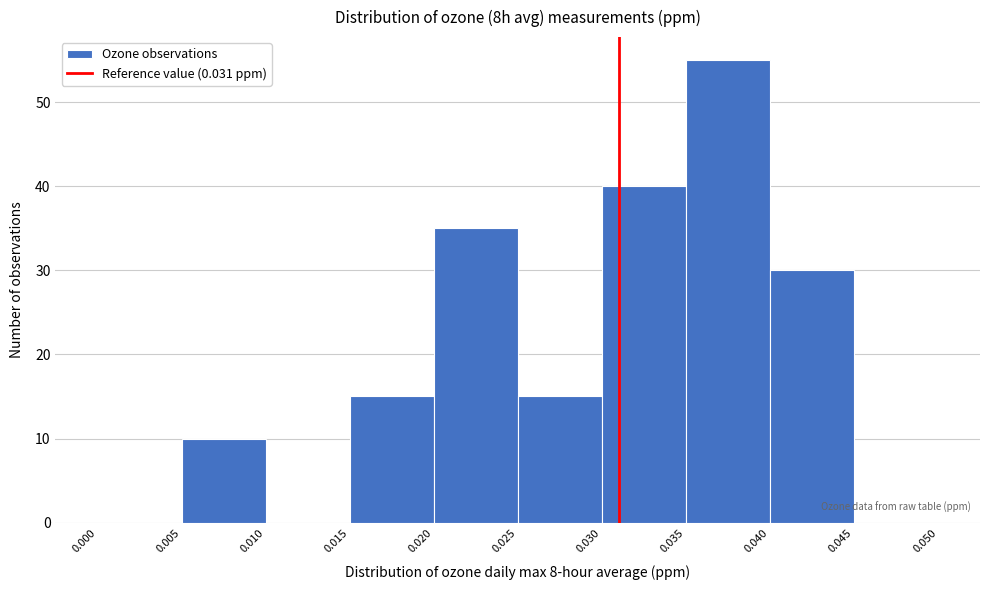

What is the height of the bar covering 0.020 to 0.025 on the x-axis? The values are not printed on the chart, so give them approximately, as read against the axis.

35